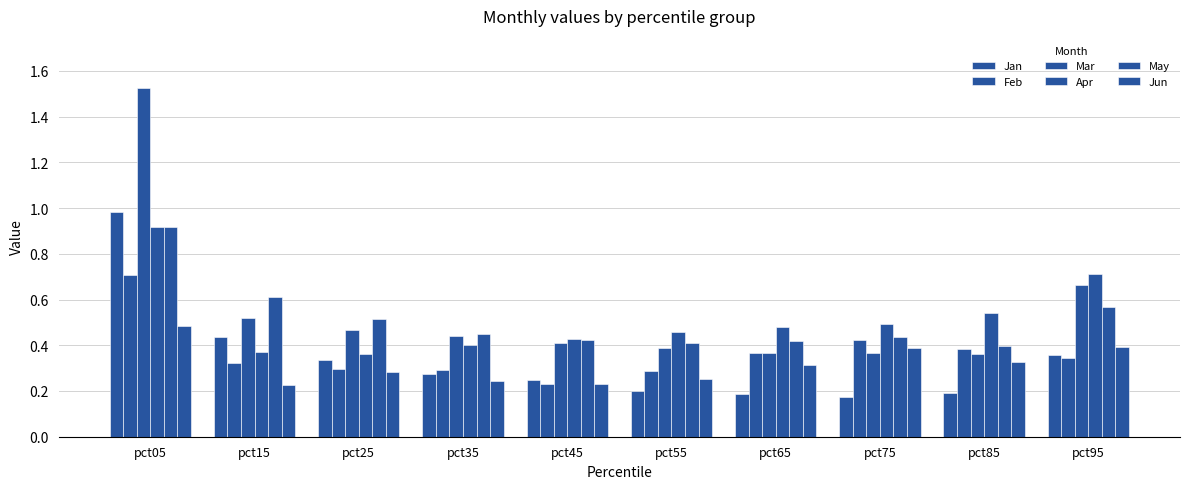

What is the sum of all Feb values?

3.6